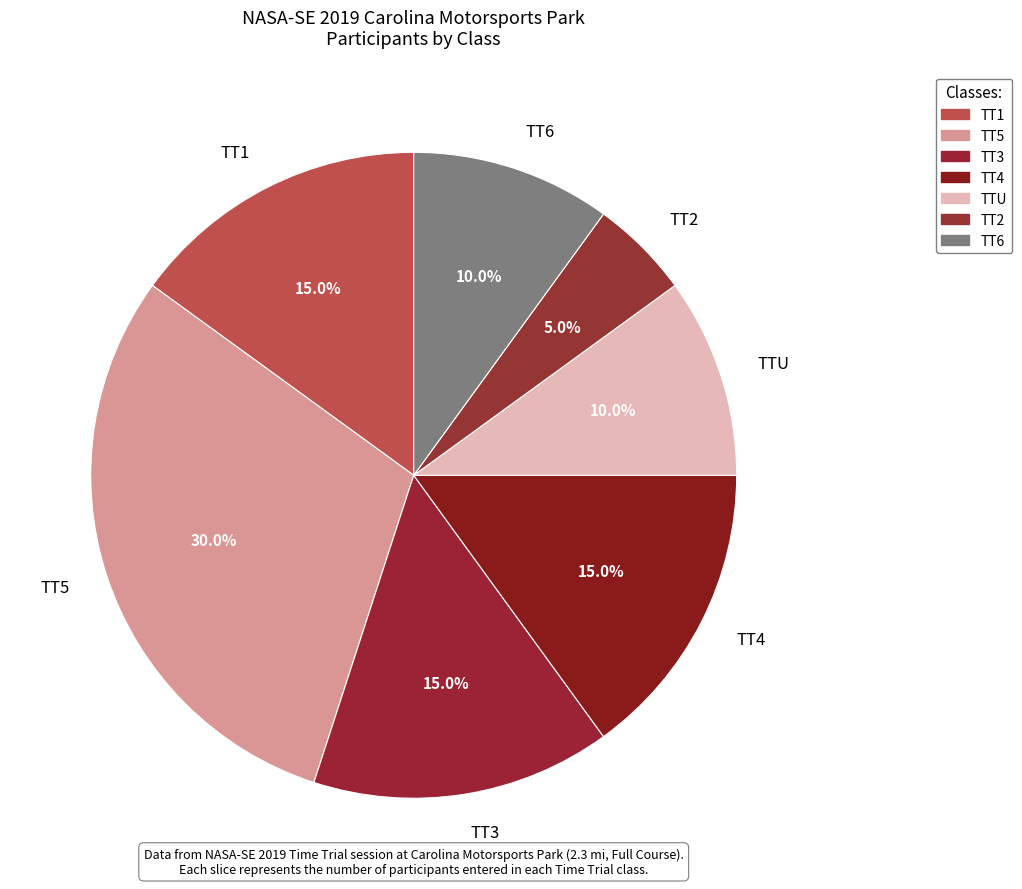

How many segments does this pie chart have?

7